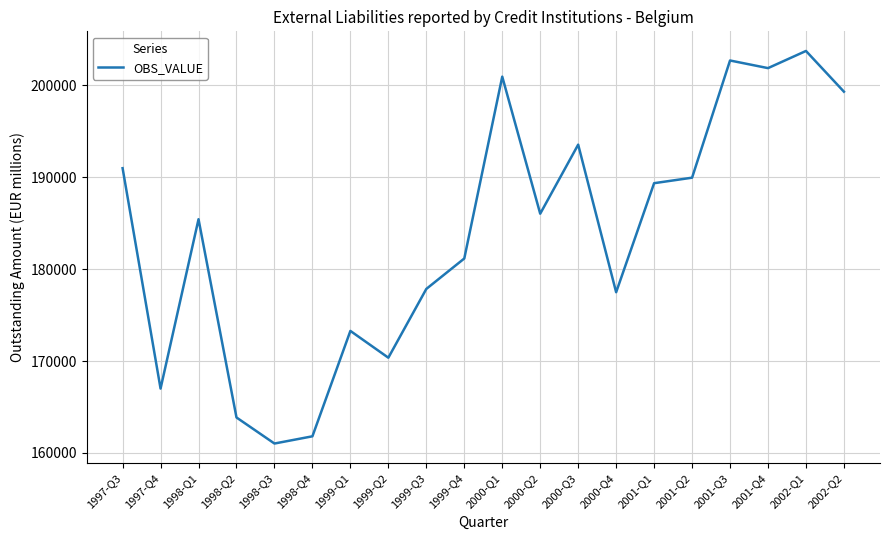

What is the greatest value displayed?

203733